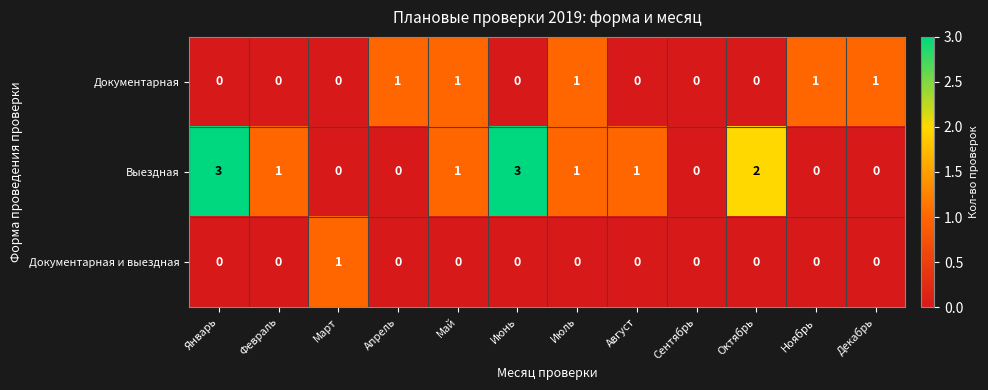

Which series has the largest total across all categories?

Выездная